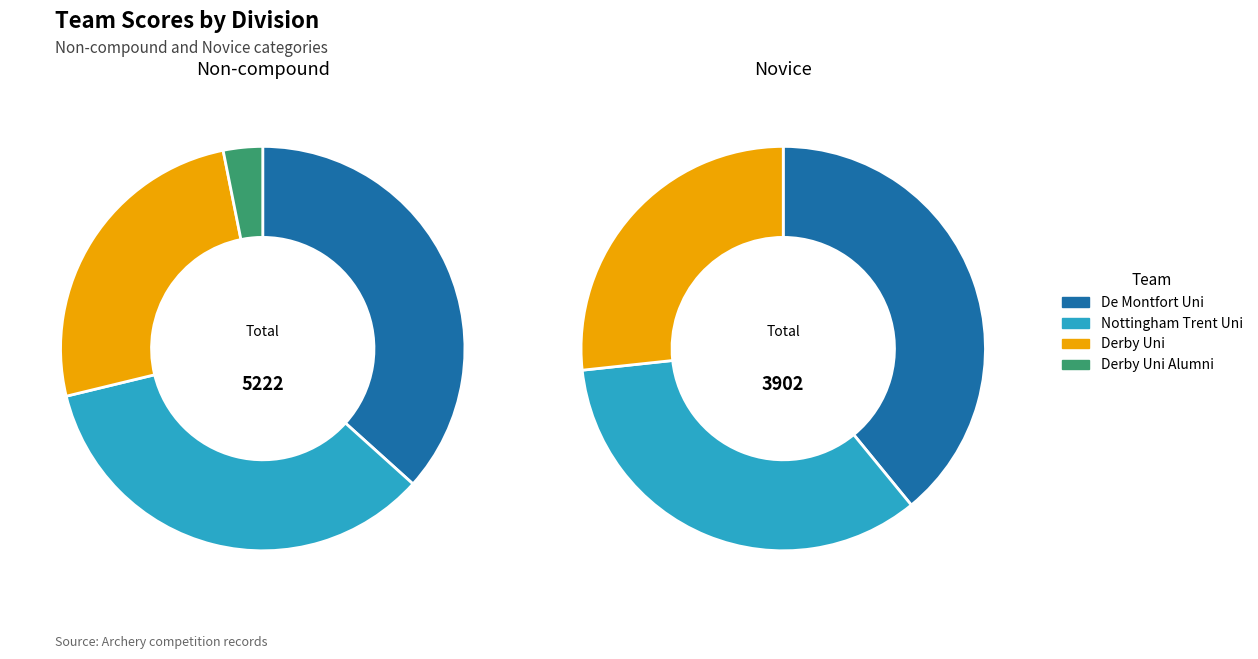

True or false: Derby Uni accounts for 26% of the total.

True